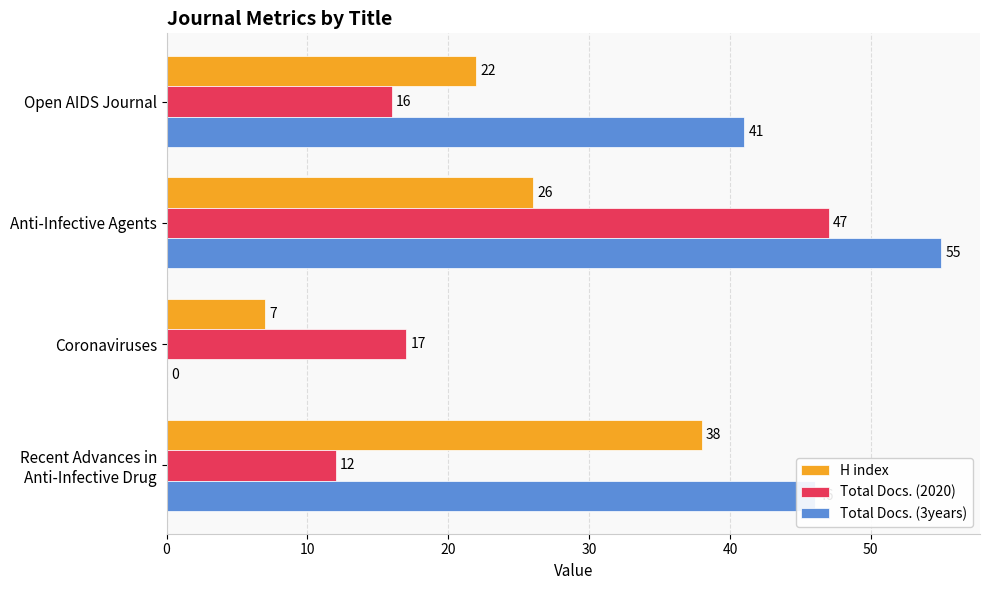

What is the sum of the Total Docs. (3years) values at Anti-Infective Agents and Coronaviruses?

55